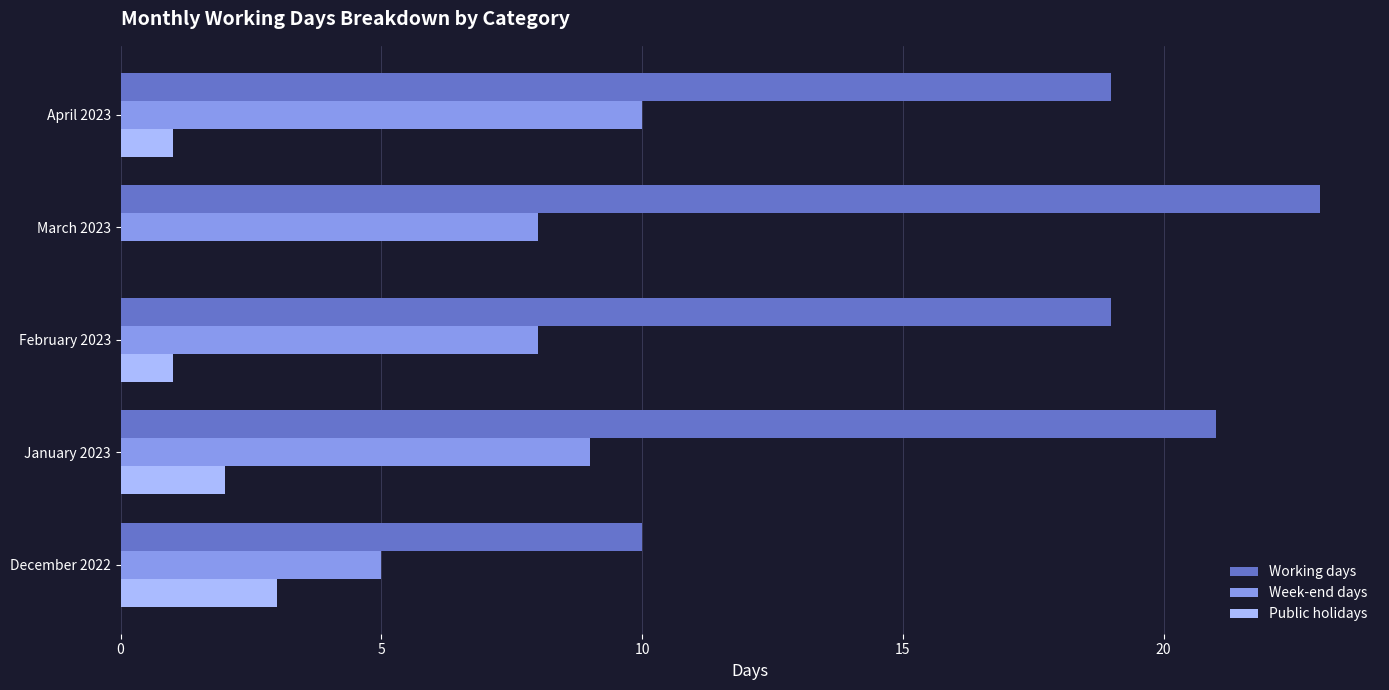

The value of Week-end days at January 2023 is 9. True or false?

True